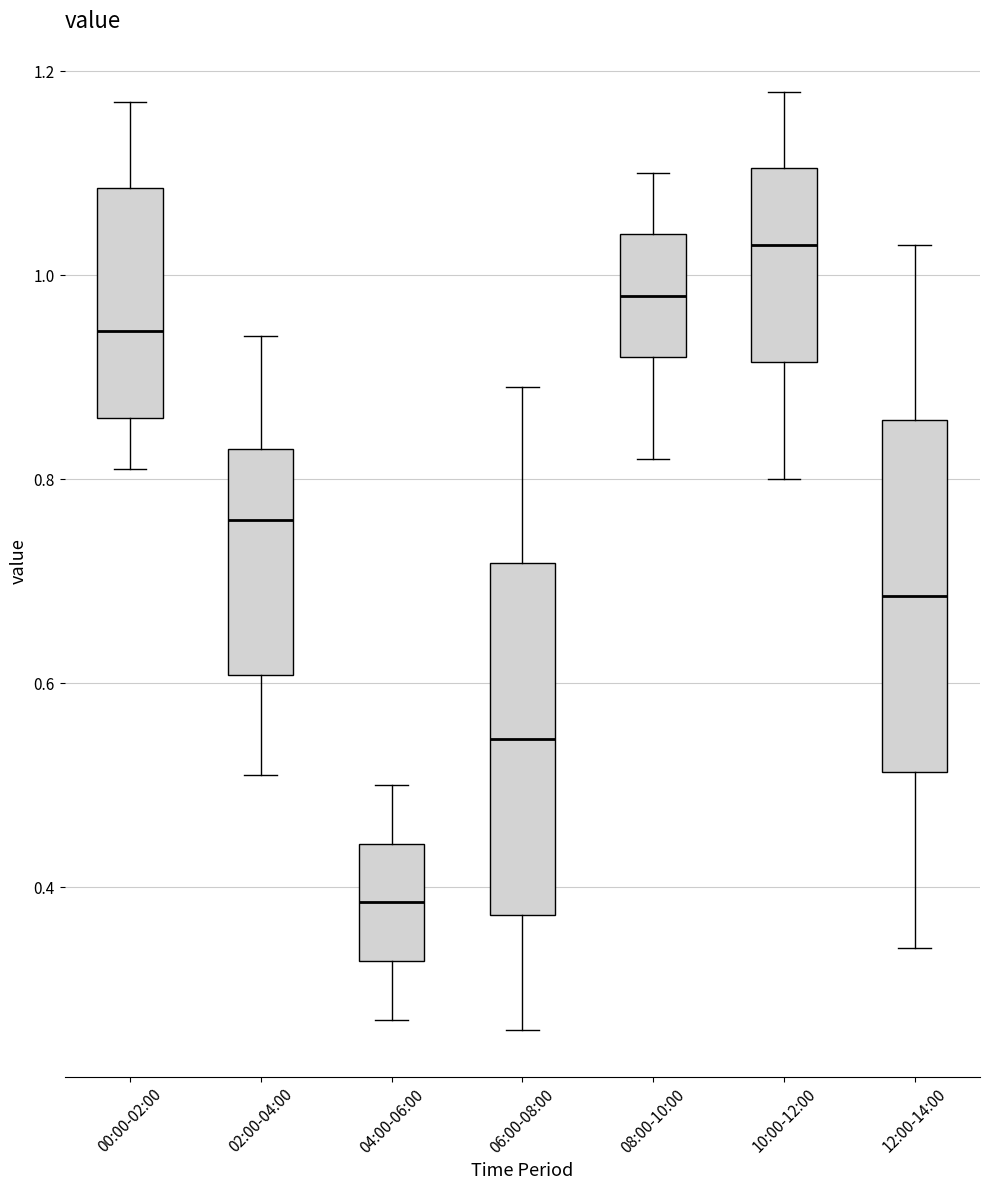

Reading left to right, transcribe this box plot: for each box, give where its median line is, the range the box spans, and where its two whiskers end, as read against the y-axis. The values are not printed on the chart, so give them approximately, as read against the axis.

00:00-02:00: median 0.94, box 0.86 to 1.08, whiskers 0.82 to 1.18
02:00-04:00: median 0.76, box 0.60 to 0.84, whiskers 0.52 to 0.94
04:00-06:00: median 0.38, box 0.32 to 0.44, whiskers 0.28 to 0.50
06:00-08:00: median 0.54, box 0.38 to 0.72, whiskers 0.26 to 0.90
08:00-10:00: median 0.98, box 0.92 to 1.04, whiskers 0.82 to 1.10
10:00-12:00: median 1.04, box 0.92 to 1.10, whiskers 0.80 to 1.18
12:00-14:00: median 0.68, box 0.52 to 0.86, whiskers 0.34 to 1.04